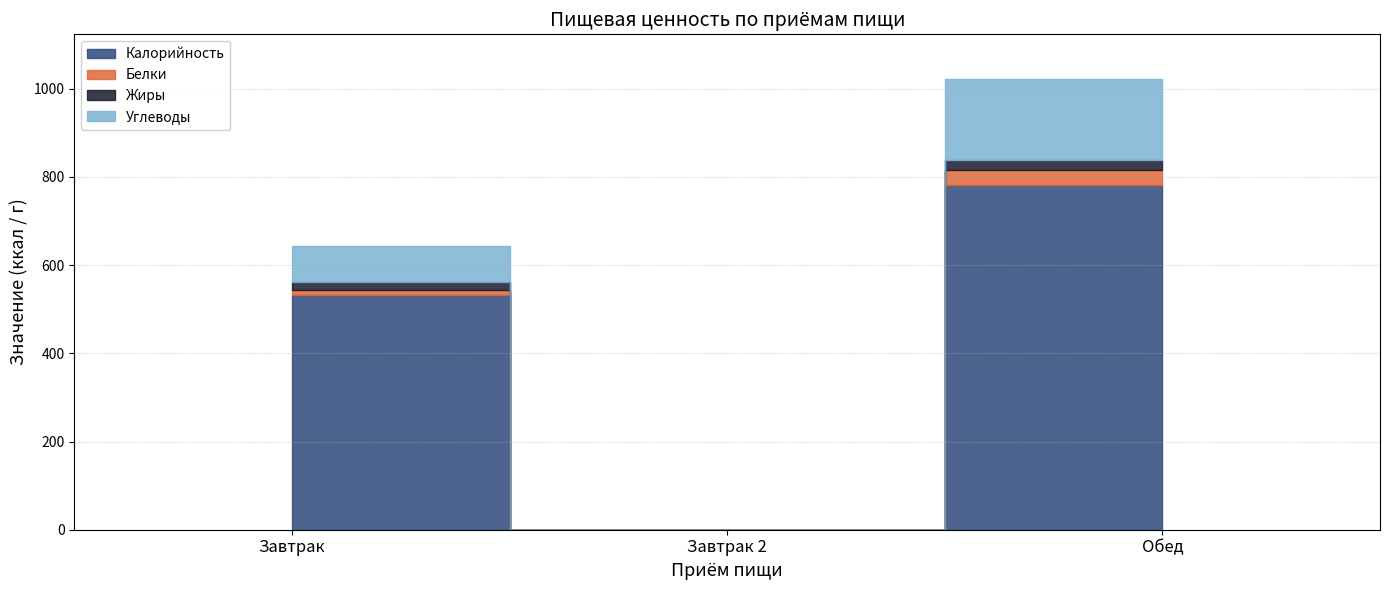

How many data points does each series have?

3